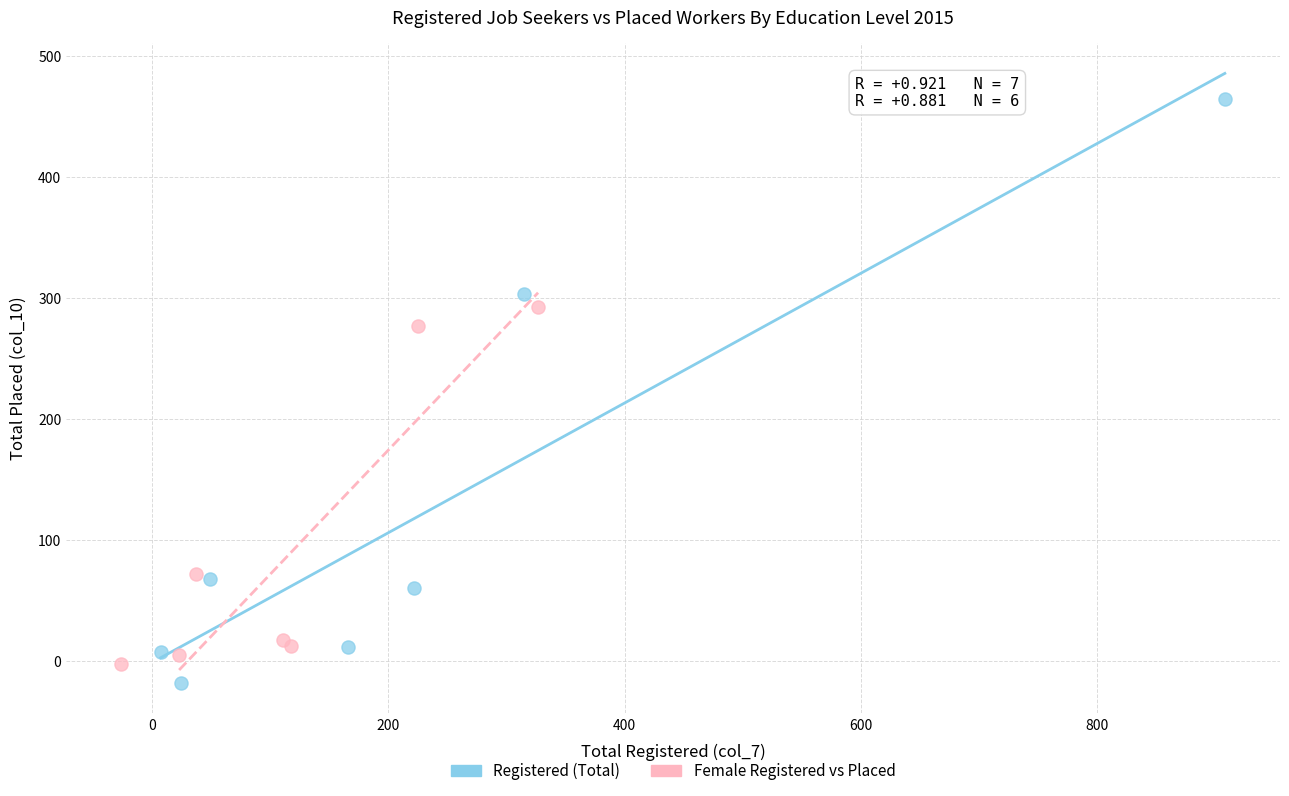

Which series reaches the minimum Y coordinate?

Registered (Total)